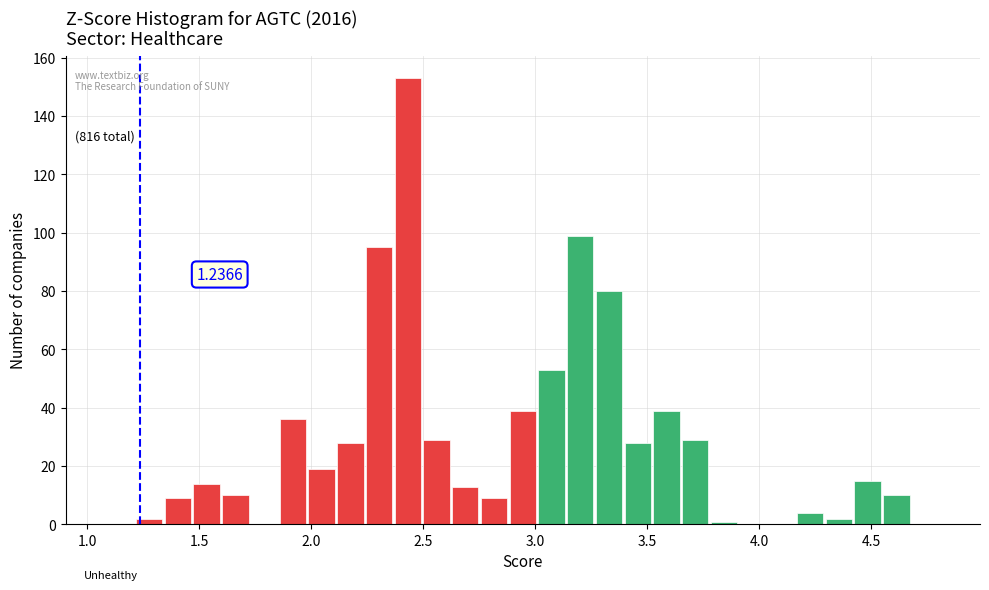

Around what value on the x-axis is the tallest bar? Give the approximate position of its centre, as read against the axis.

2.45